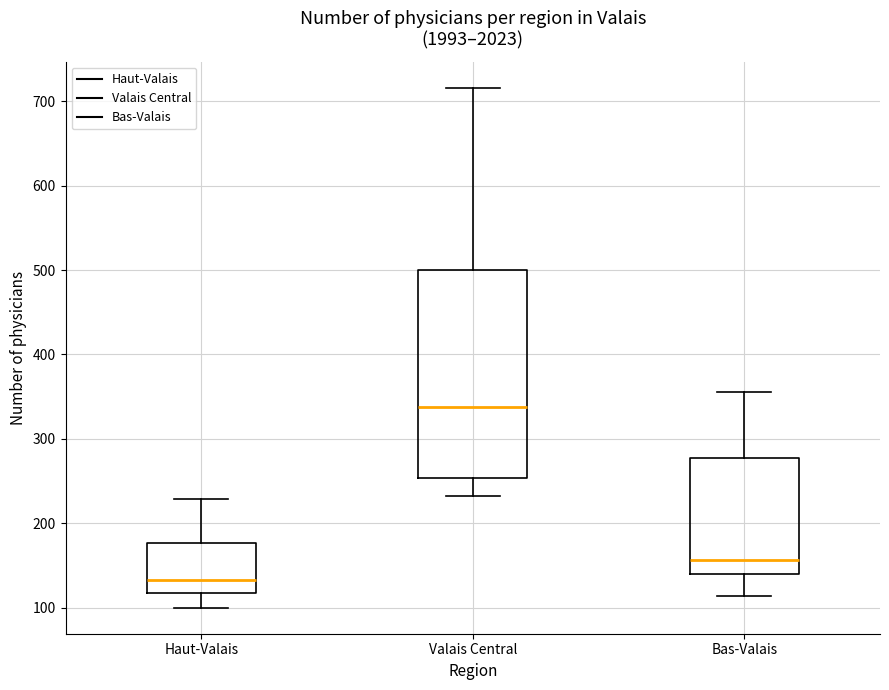

Reading left to right, transcribe this box plot: for each box, give where its median line is, the range the box spans, and where its two whiskers end, as read against the y-axis. The values are not printed on the chart, so give them approximately, as read against the axis.

Haut-Valais: median 130, box 120 to 180, whiskers 100 to 230
Valais Central: median 340, box 250 to 500, whiskers 230 to 720
Bas-Valais: median 160, box 140 to 280, whiskers 110 to 360